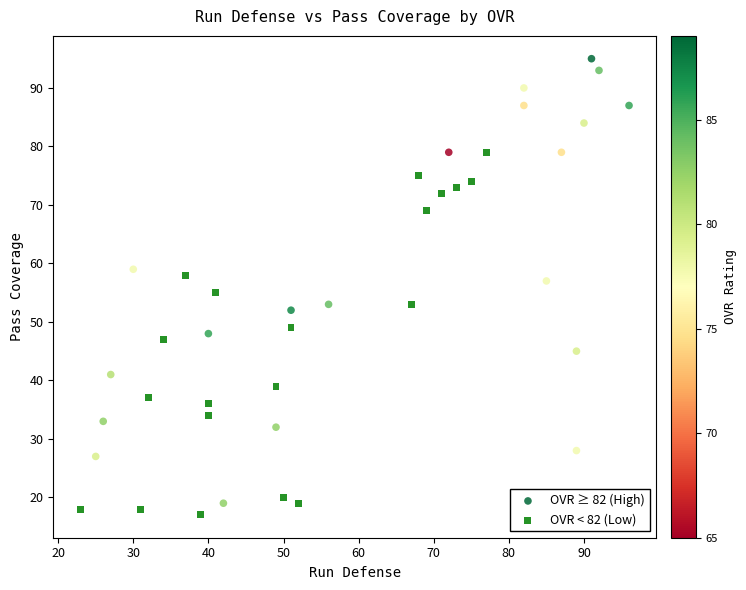

Which series contains the highest Y value?

OVR ≥ 82 (High)